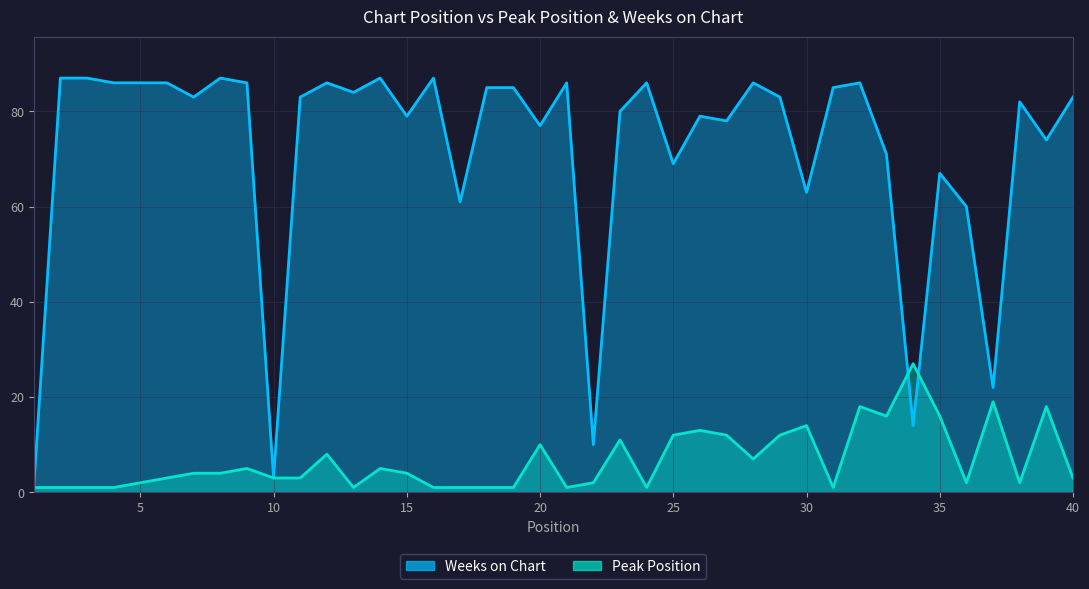

Reading left to right, list all the values displayed in this chart.

Peak Position: 1	1	1	1	2	3	4	4	5	3	3	8	1	5	4	1	1	1	1	10	1	2	11	1	12	13	12	7	12	14	1	18	16	27	16	2	19	2	18	3
Weeks on Chart: 1	87	87	86	86	86	83	87	86	3	83	86	84	87	79	87	61	85	85	77	86	10	80	86	69	79	78	86	83	63	85	86	71	14	67	60	22	82	74	83